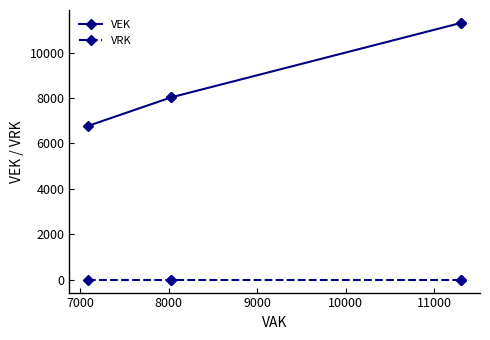

What is the difference between the maximum and second lowest values in the VEK series?

3278